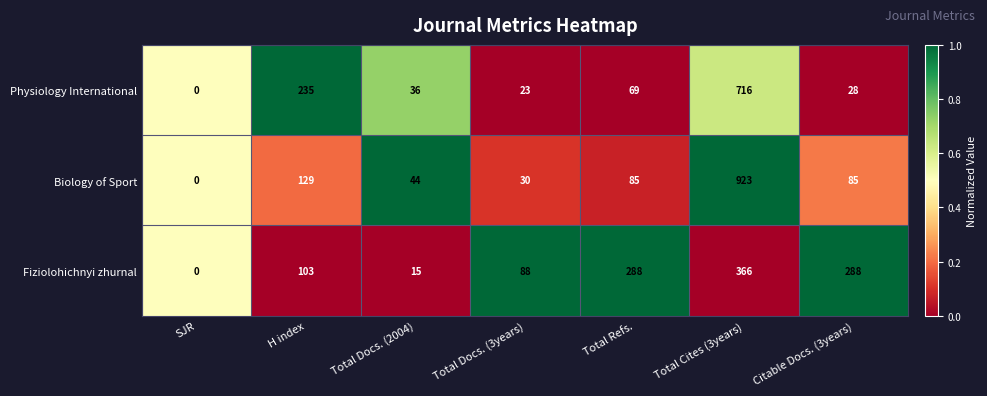

At which label is Biology of Sport closest to 461?

H index